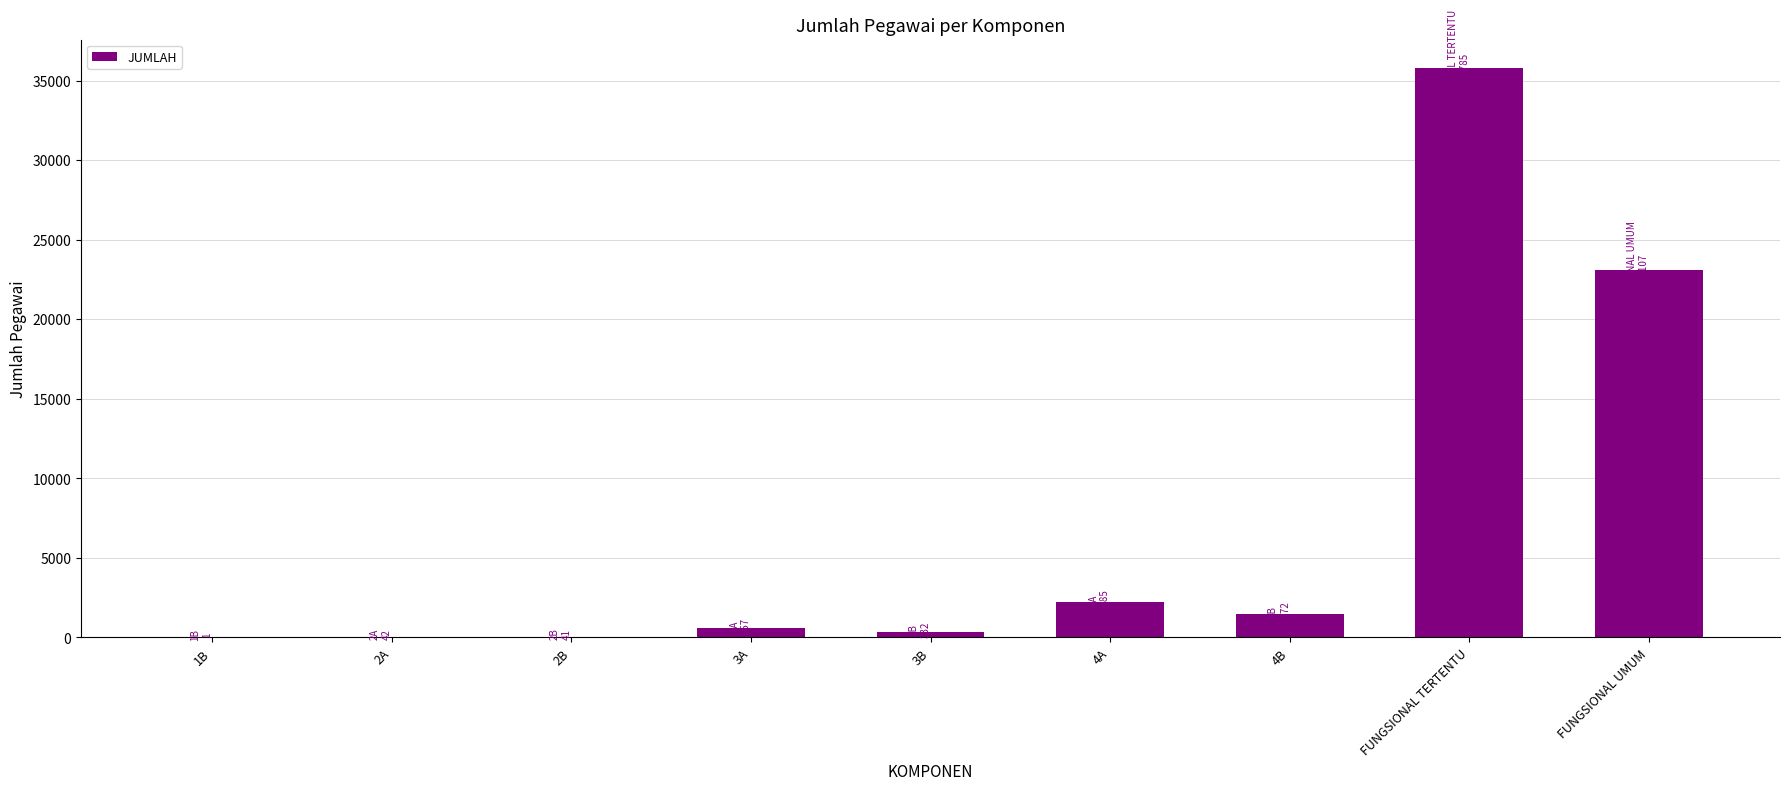

Between 4A and 2B, which is larger?

4A